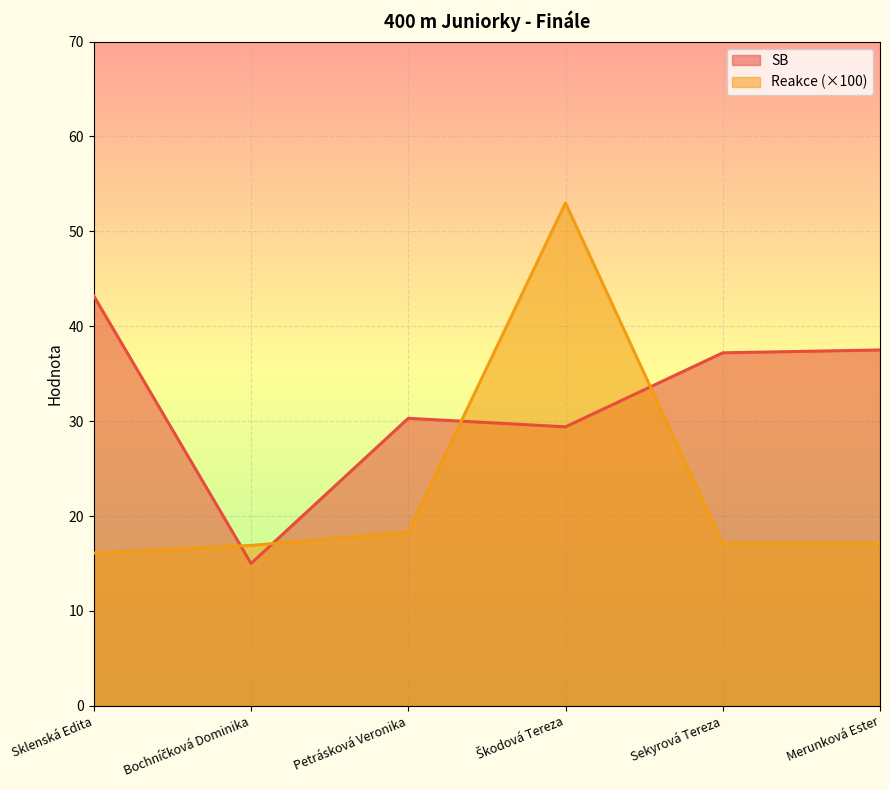

At which label does Reakce first exceed 17?

Petrásková Veronika